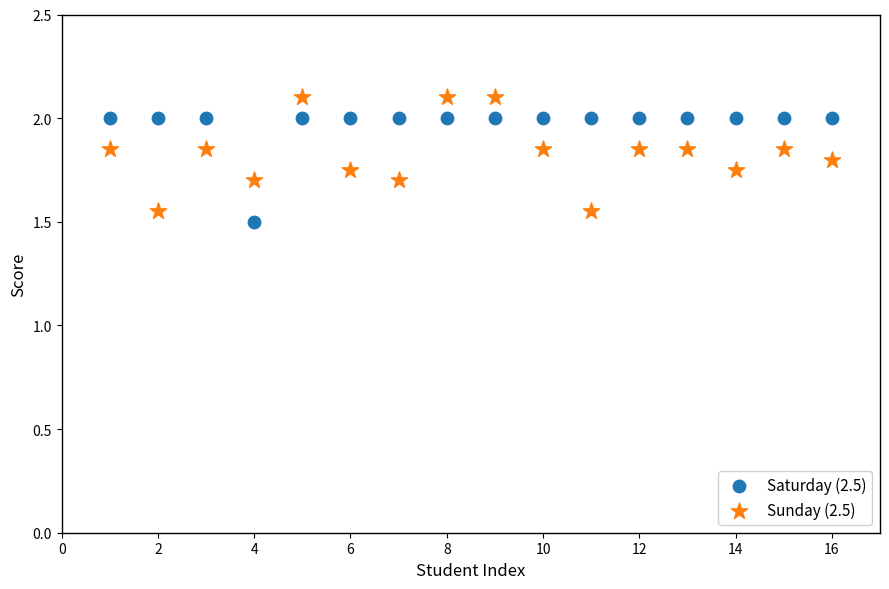

Across all series, what Y value is closest to 1?

1.5